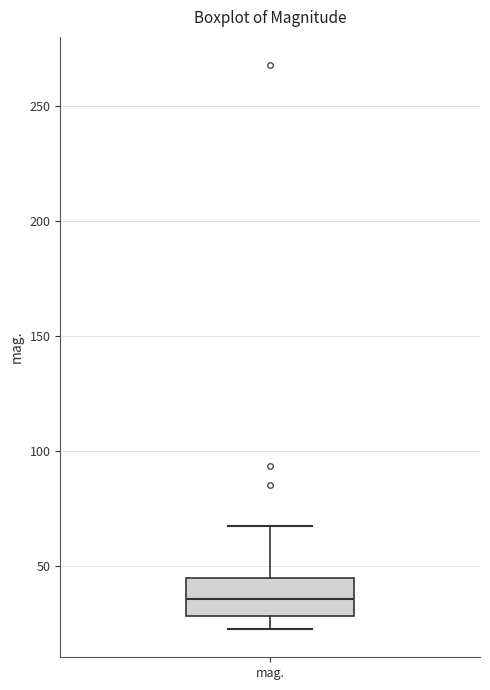

Read this box plot against the y-axis: the position of the median line, the range covered by the box, and the ends of both whiskers. The values are not printed on the chart, so give them approximately, as read against the axis.

median 35, box 30 to 45, whiskers 25 to 70